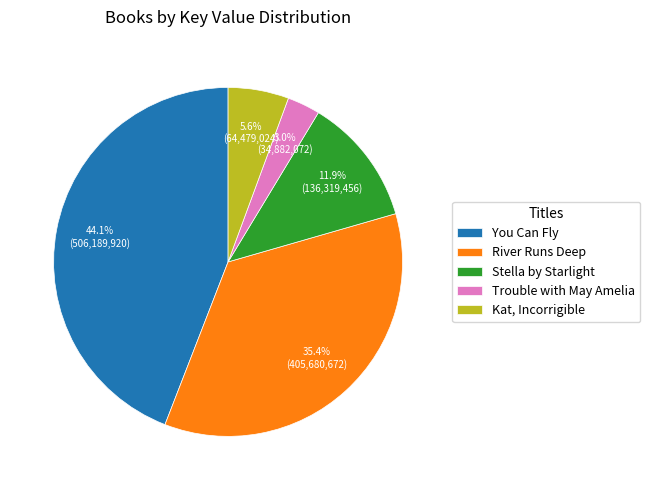

Which slice is the largest?

You Can Fly